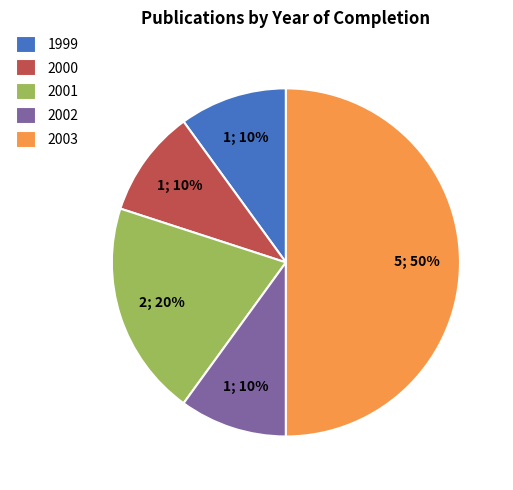

Is 1999 the majority of the pie?

No